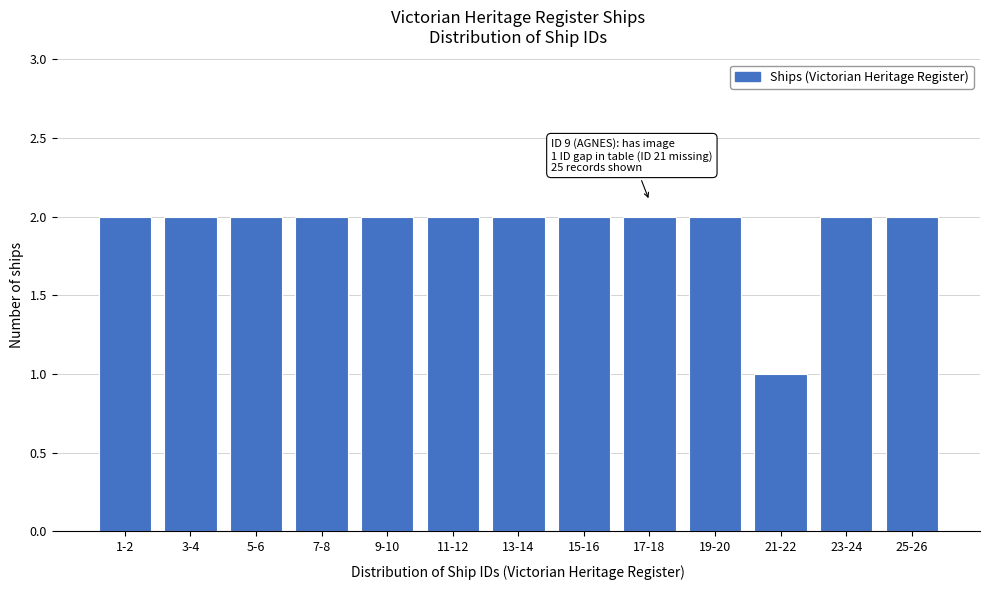

Reading left to right, what are all the values shown in this chart?

2	2	2	2	2	2	2	2	2	2	1	2	2